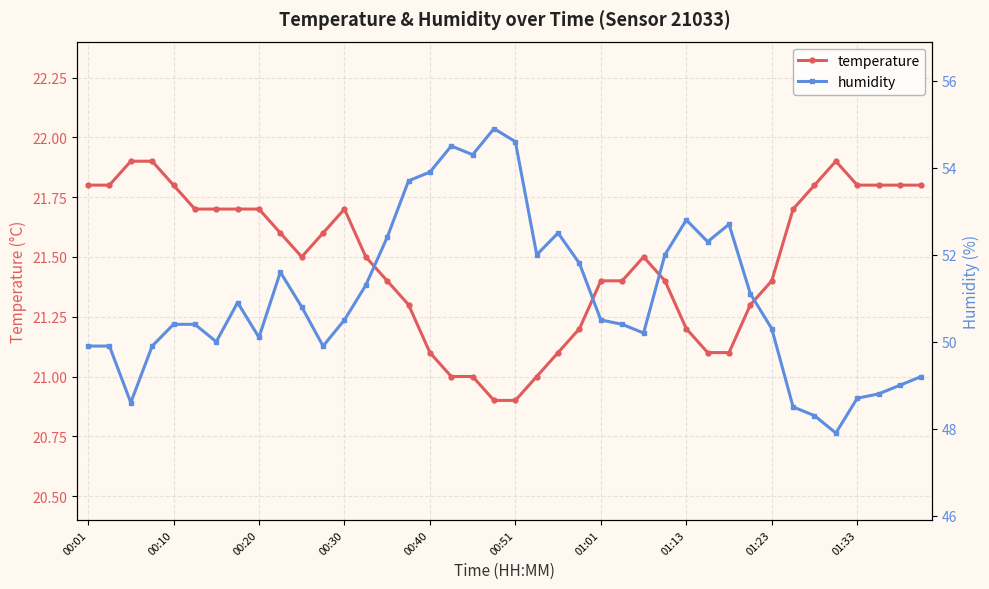

The value of temperature at 00:01 is 21.8. True or false?

True